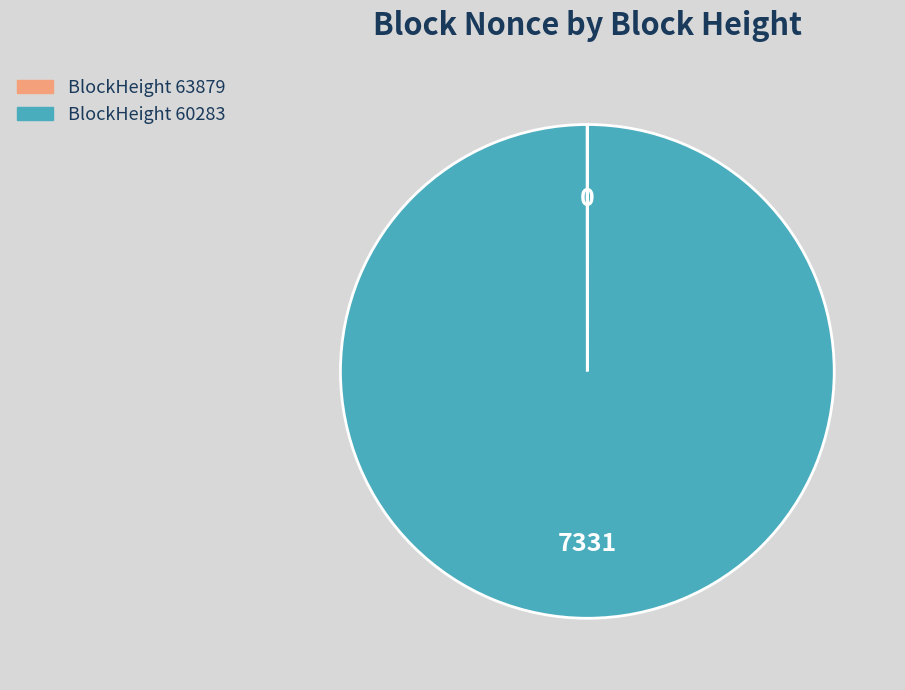

Does any single category account for the majority?

Yes